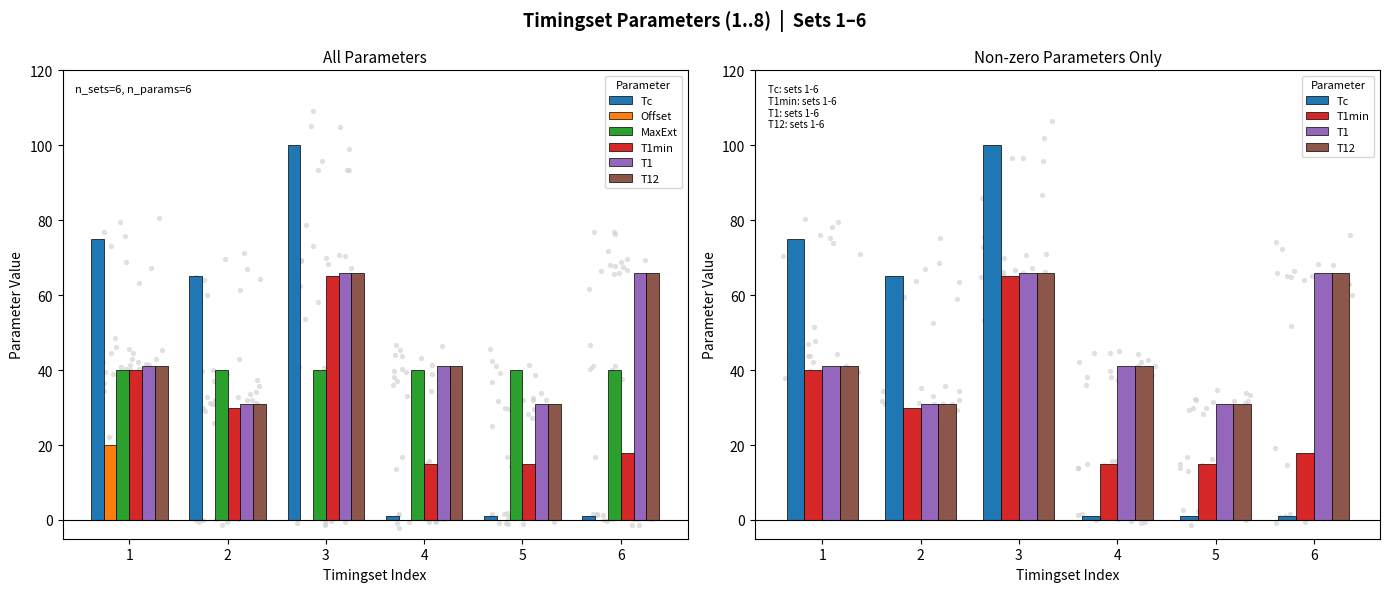

Which series reaches the minimum Y coordinate?

Offset